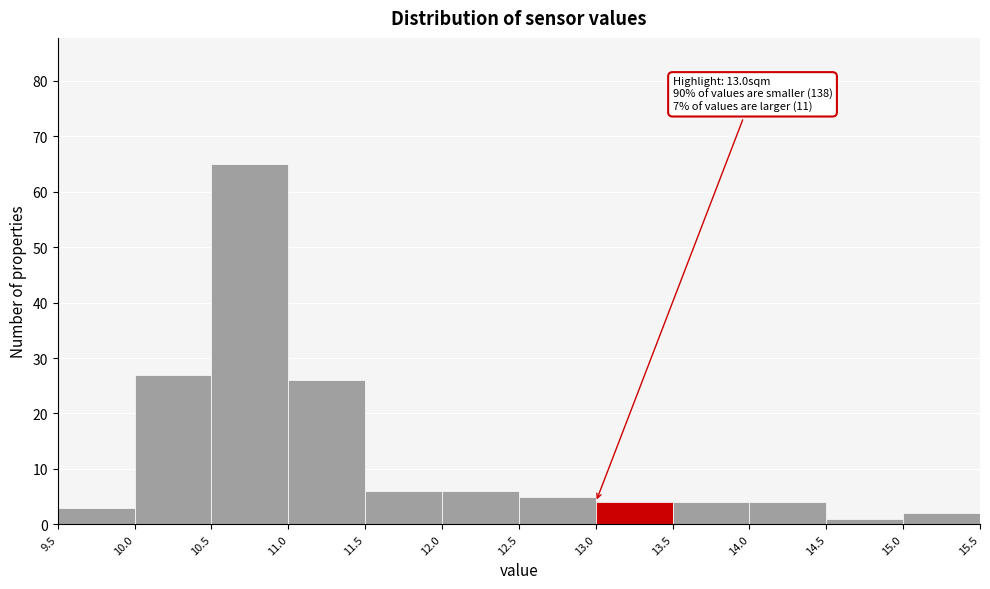

Over which range of the x-axis is the bar tallest?

10.5 to 11.0